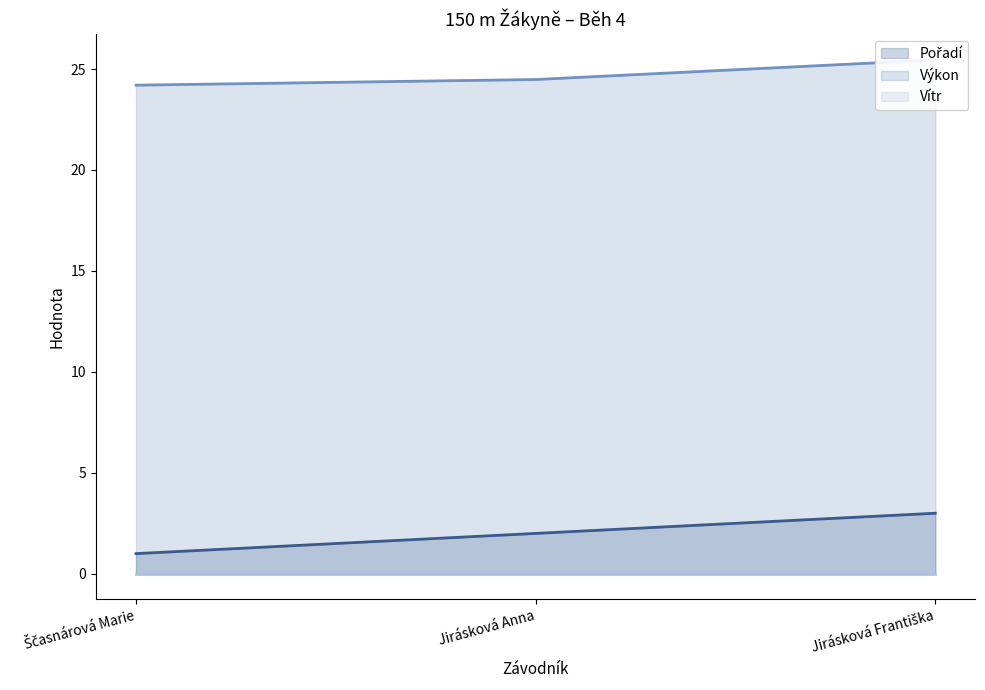

What is the highest value of the Výkon (line) series?

25.4